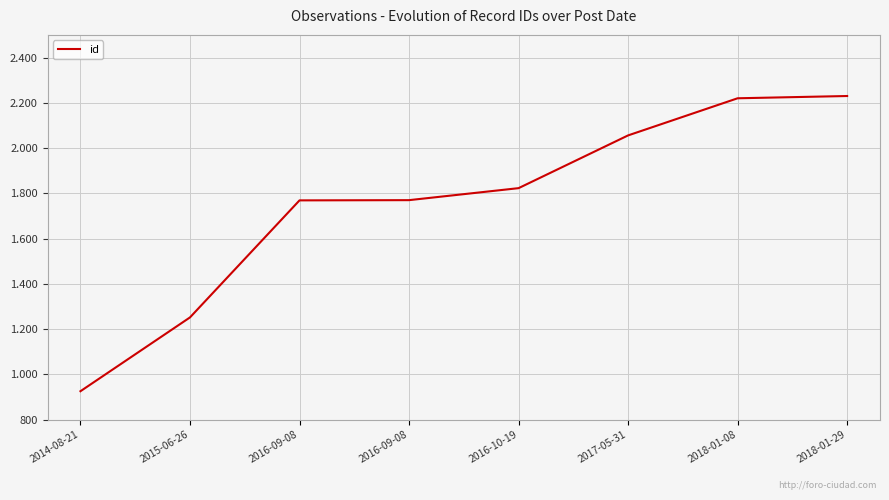

True or false: the data shows 2230 at 2018-01-29.

True